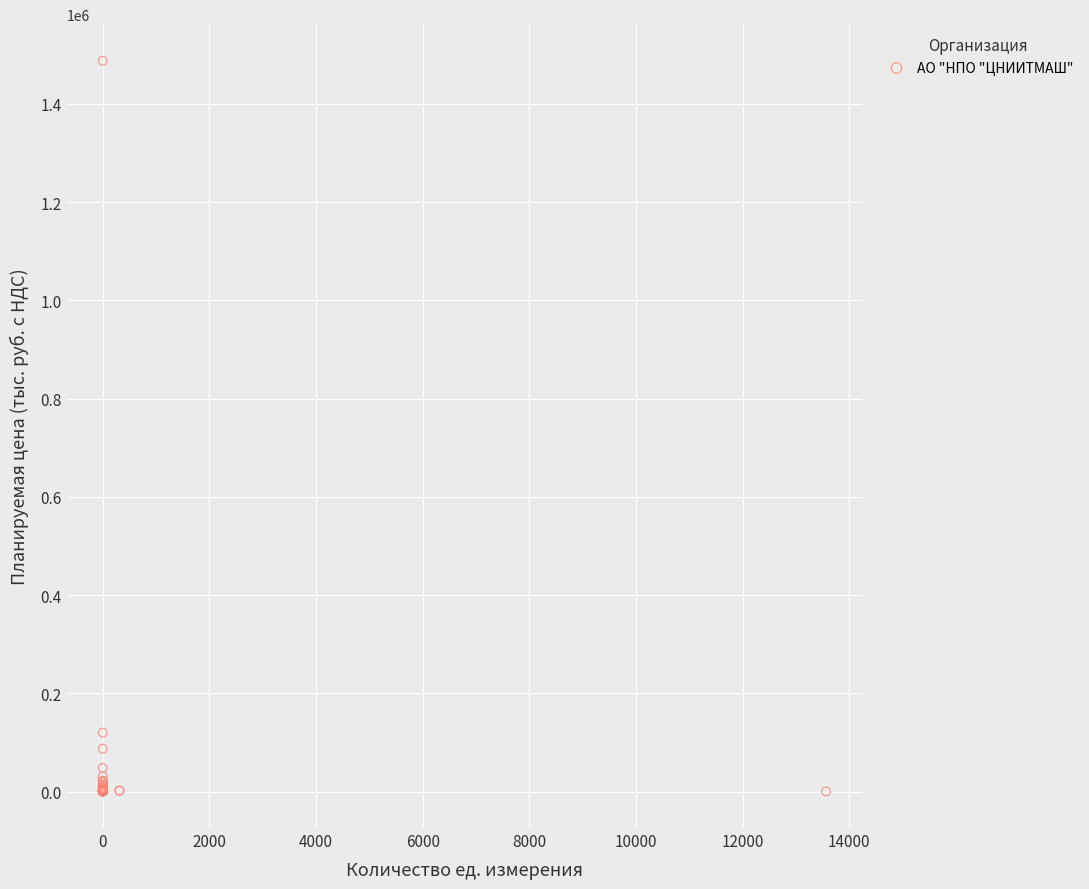

What Y value in the scatter plot is closest to 744082?

120000.0